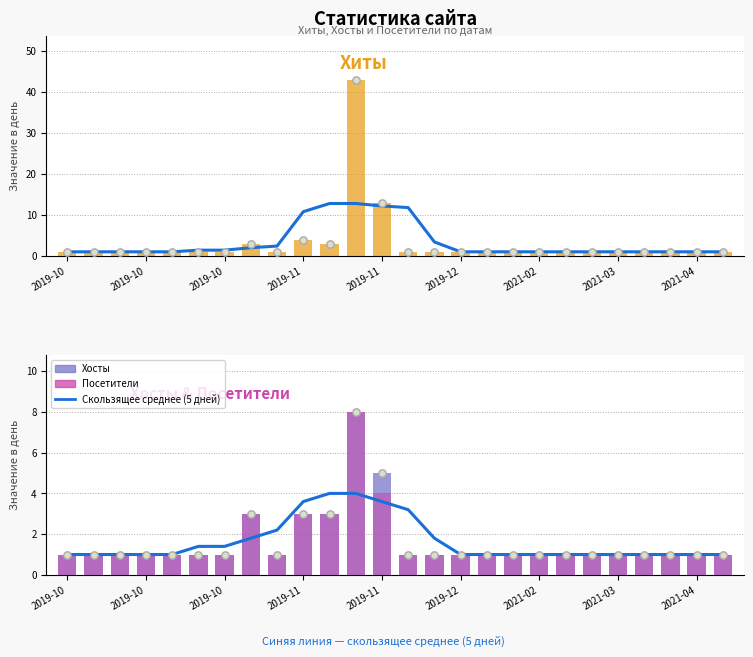

Which series has the widest spread of Y values?

Хиты